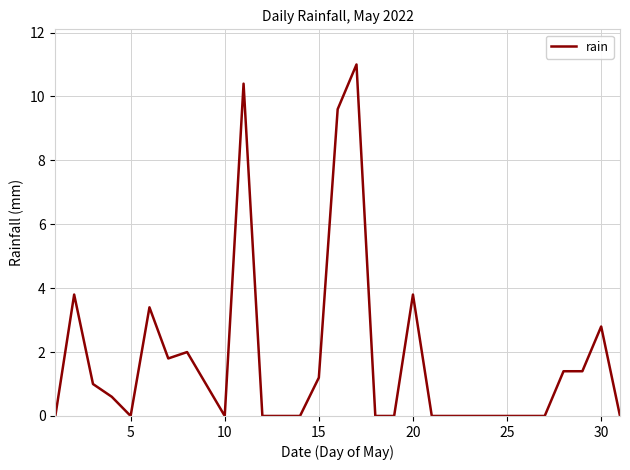

What is the maximum value shown in the chart?

11.0